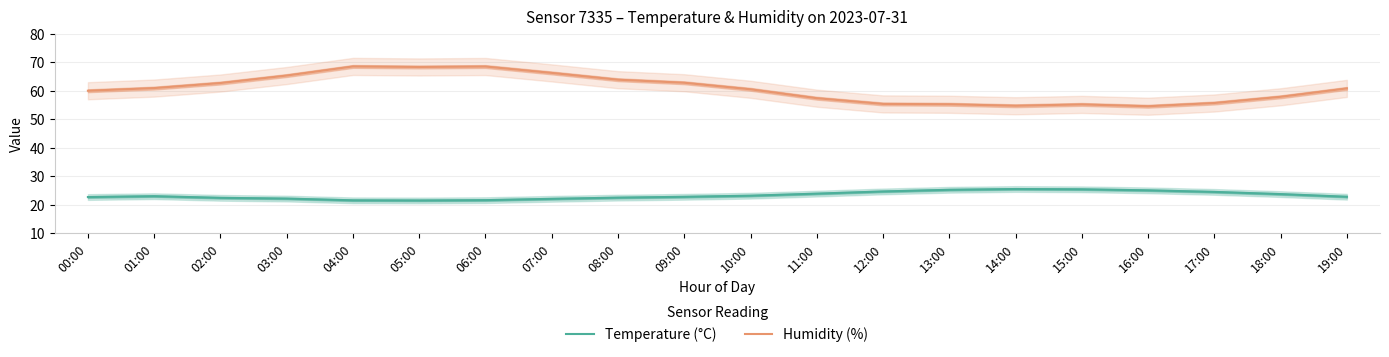

At which category is the sum across all series the highest?

06:00